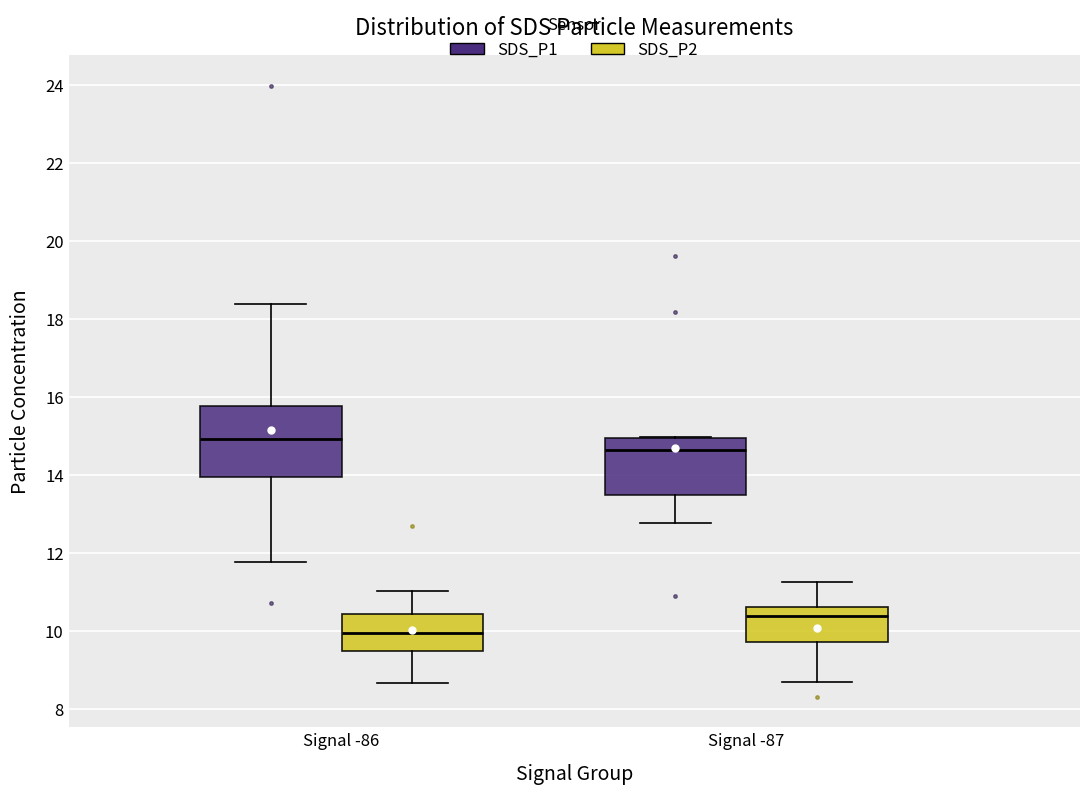

Reading left to right, transcribe this box plot: for each box, give where its median line is, the range the box spans, and where its two whiskers end, as read against the y-axis. The values are not printed on the chart, so give them approximately, as read against the axis.

Signal -86 (SDS_P1): median 15.0, box 14.0 to 15.8, whiskers 11.8 to 18.4
Signal -86 (SDS_P2): median 10.0, box 9.6 to 10.4, whiskers 8.6 to 11.0
Signal -87 (SDS_P1): median 14.6, box 13.6 to 15.0, whiskers 12.8 to 15.0
Signal -87 (SDS_P2): median 10.4, box 9.8 to 10.6, whiskers 8.8 to 11.2